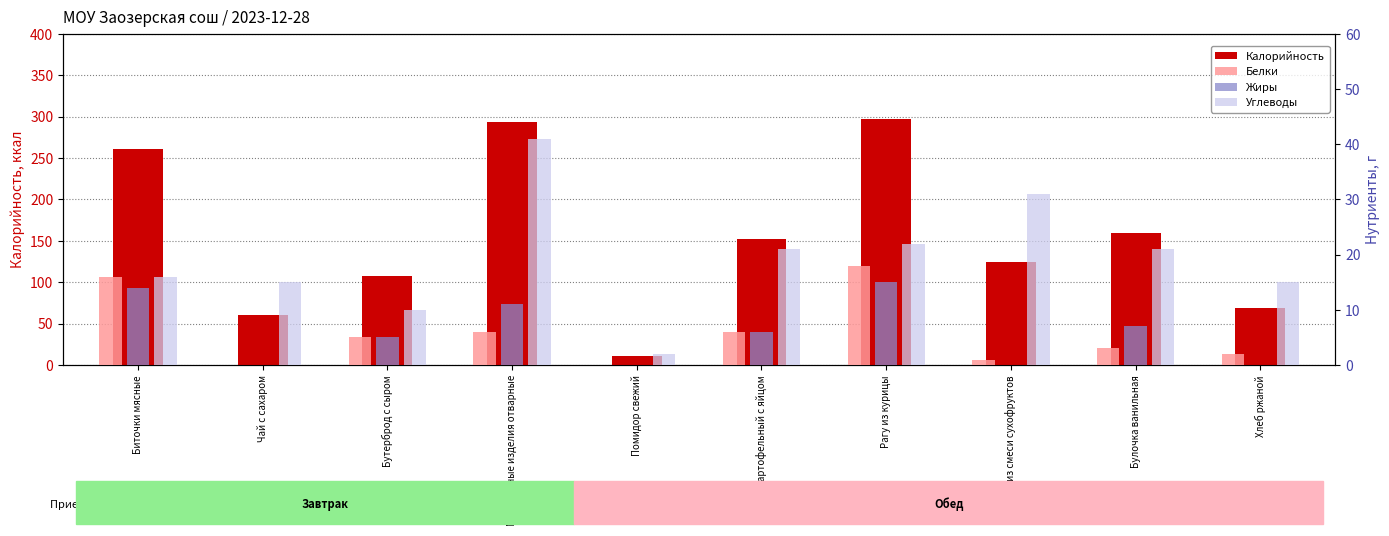

The Калорийность series shows 107 at Бутерброд с сыром. True or false?

True